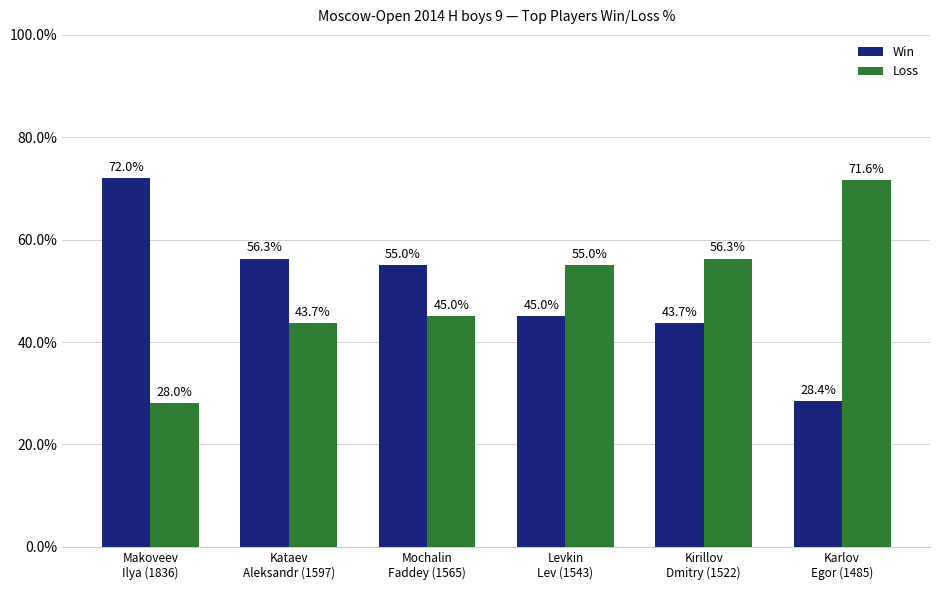

At which label is Loss closest to 49?

Mochalin
Faddey (1565)